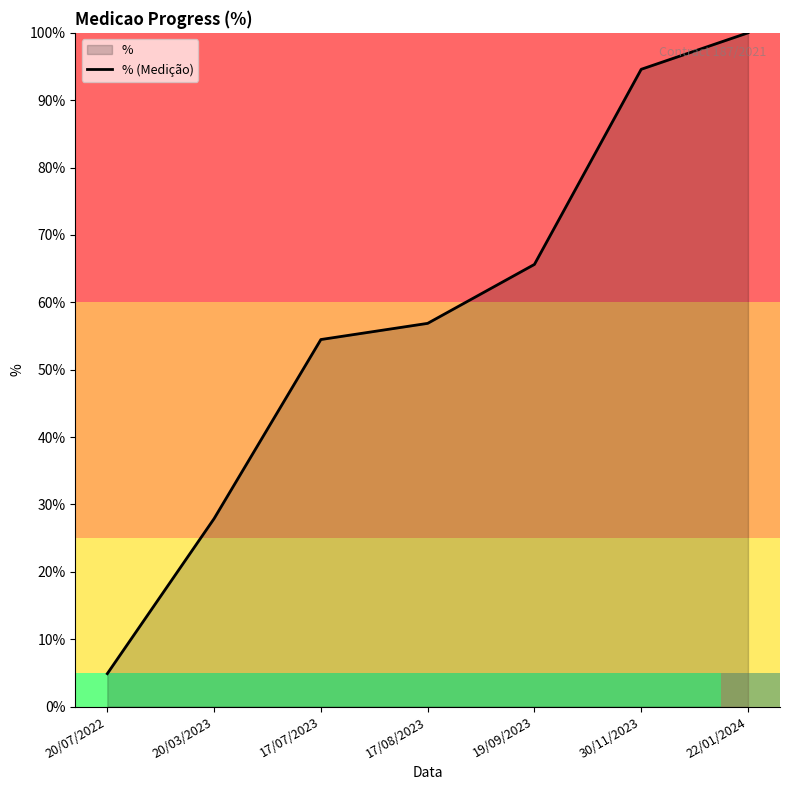

Reading left to right, what are all the values shown in this chart?

4.9	27.9	54.5	56.9	65.6	94.6	100.0